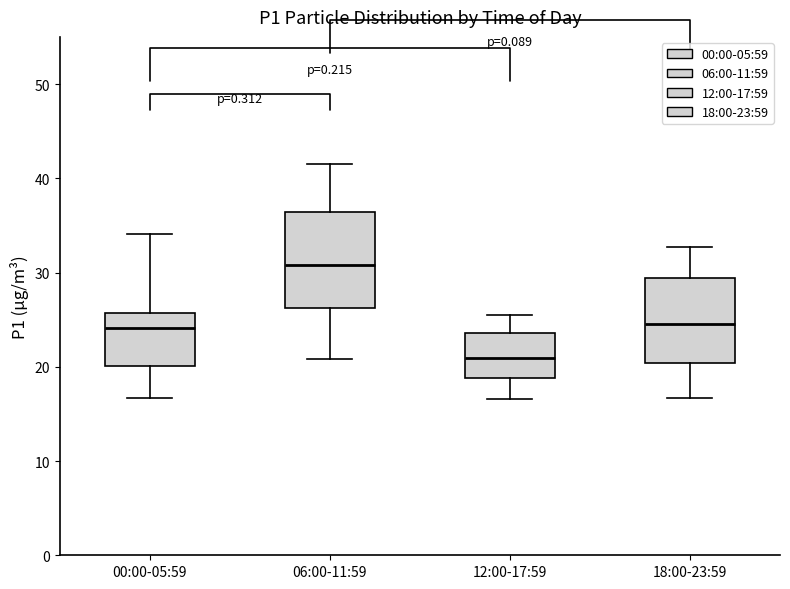

Comparing the boxes themselves (not the whiskers), which one is the tallest?

06:00-11:59